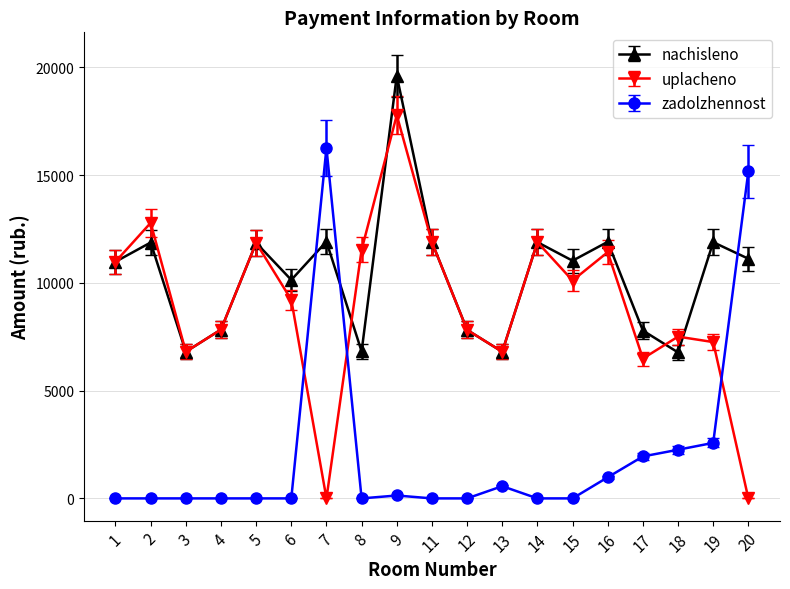

Is it true that nachisleno equals 11888.4 at 11?

True